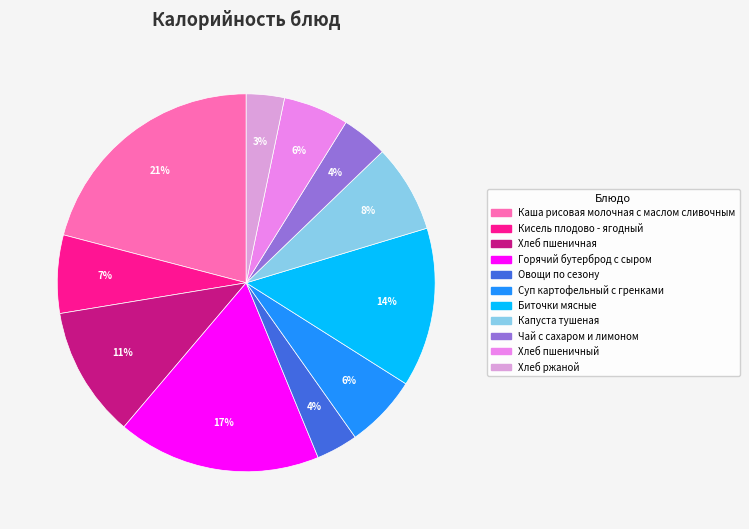

Is there a majority slice in this chart?

No